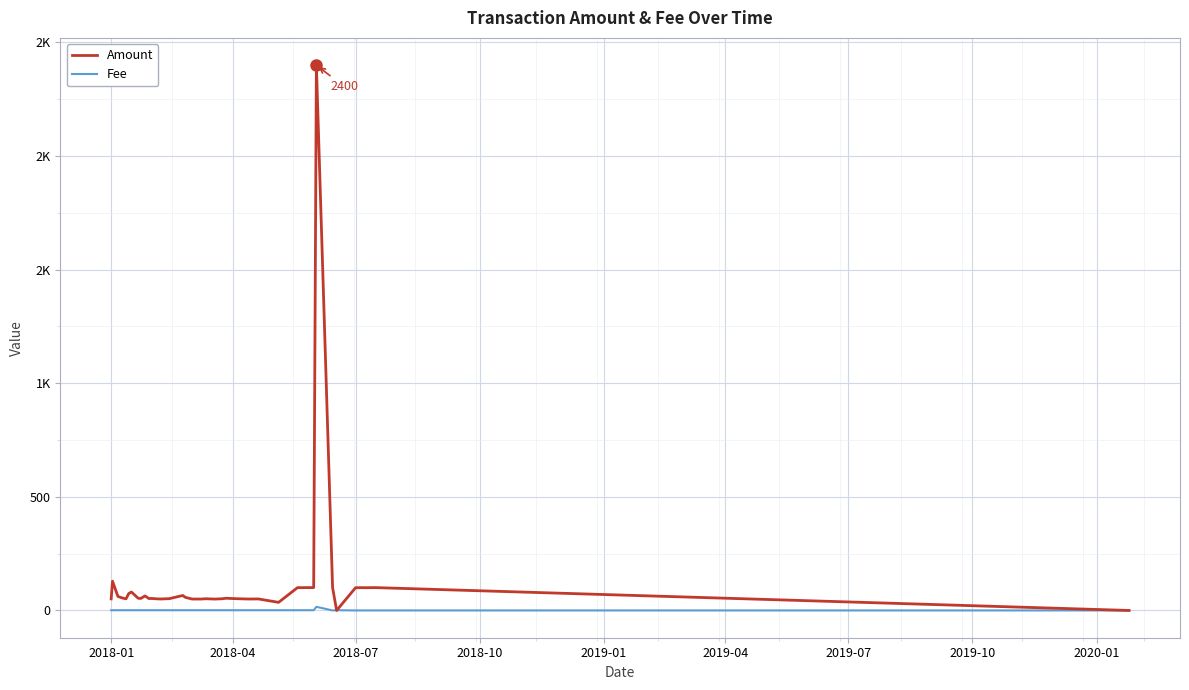

True or false: Amount and Fee cross at least once.

True